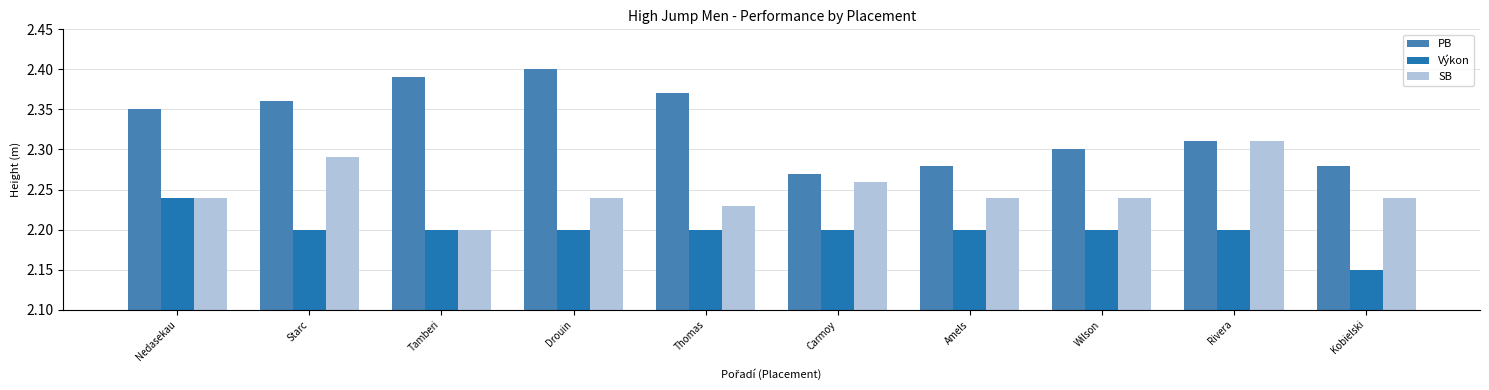

Which series changed the most between Starc and Tamberi?

SB